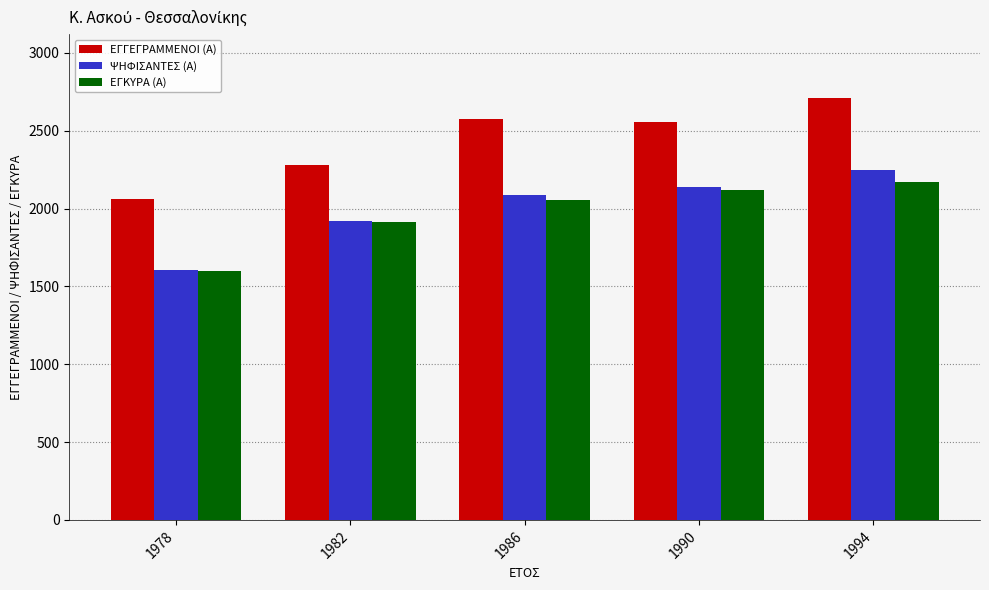

Rank the categories by ΨΗΦΙΣΑΝΤΕΣ (Α) value from highest to lowest.

1994, 1990, 1986, 1982, 1978